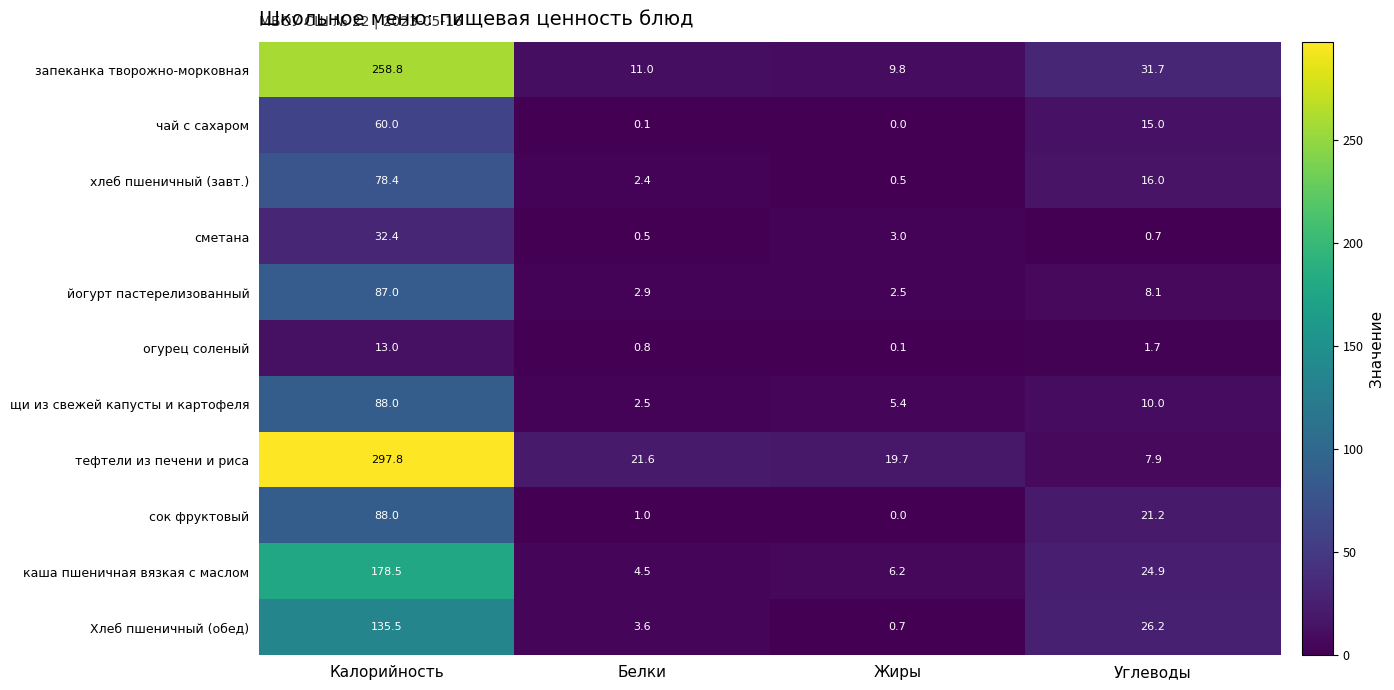

What is the spread (max minus min) of values at Белки?

21.5